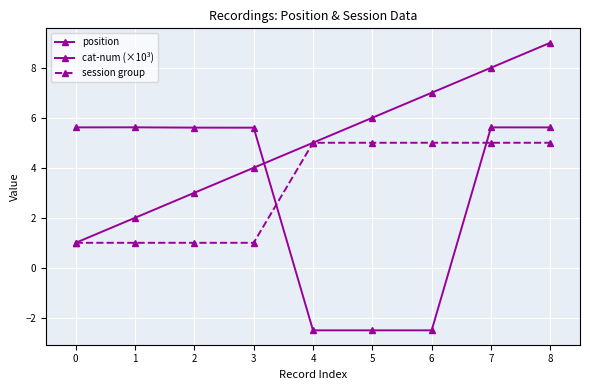

Which has a higher value, 7 or 3?

7